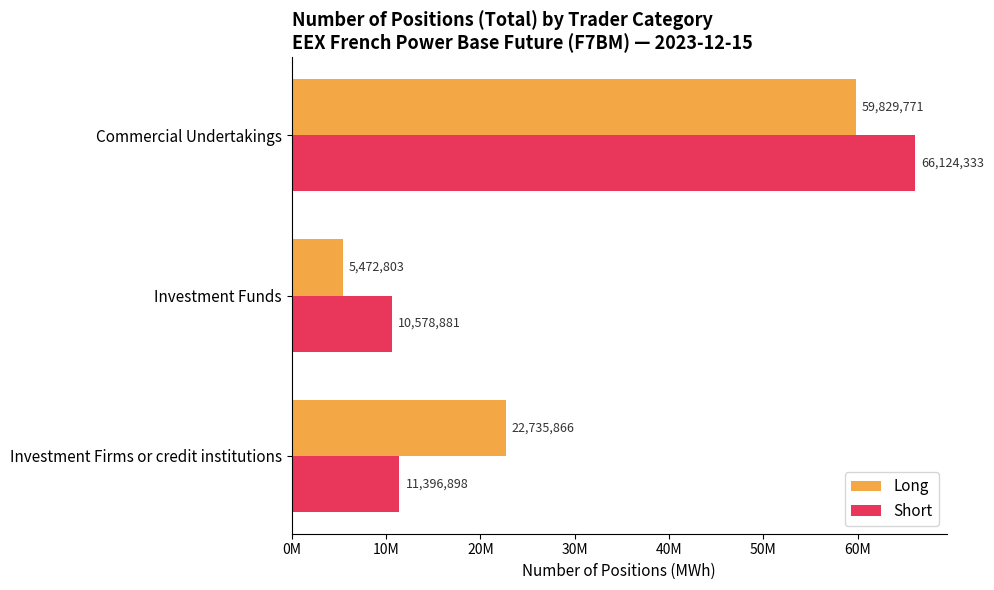

What are all the series names shown in the legend?

Long, Short